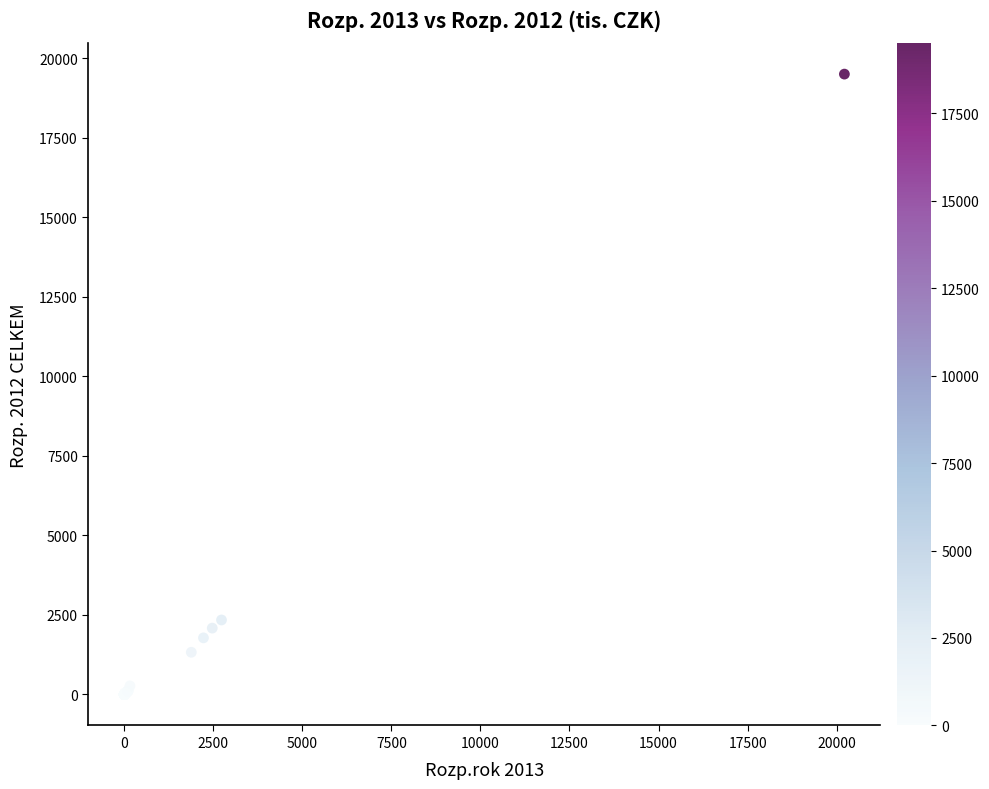

What Y value in the scatter plot is closest to 9749?

2341.5